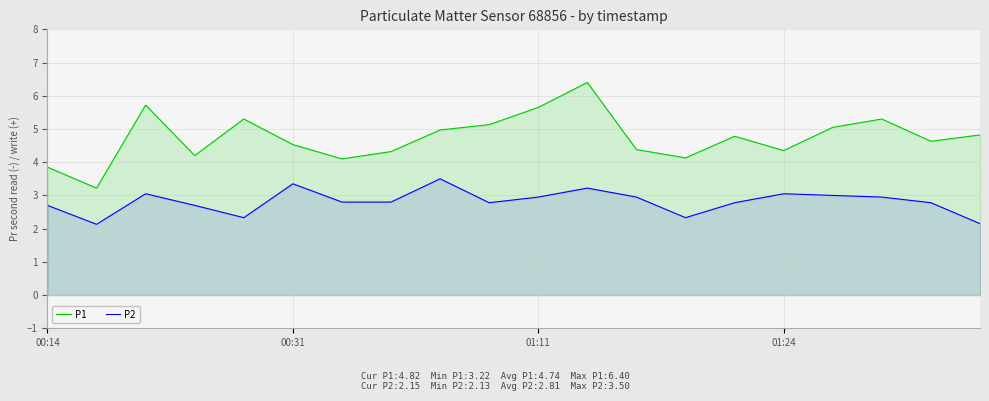

True or false: P1 and P2 intersect in this chart.

False